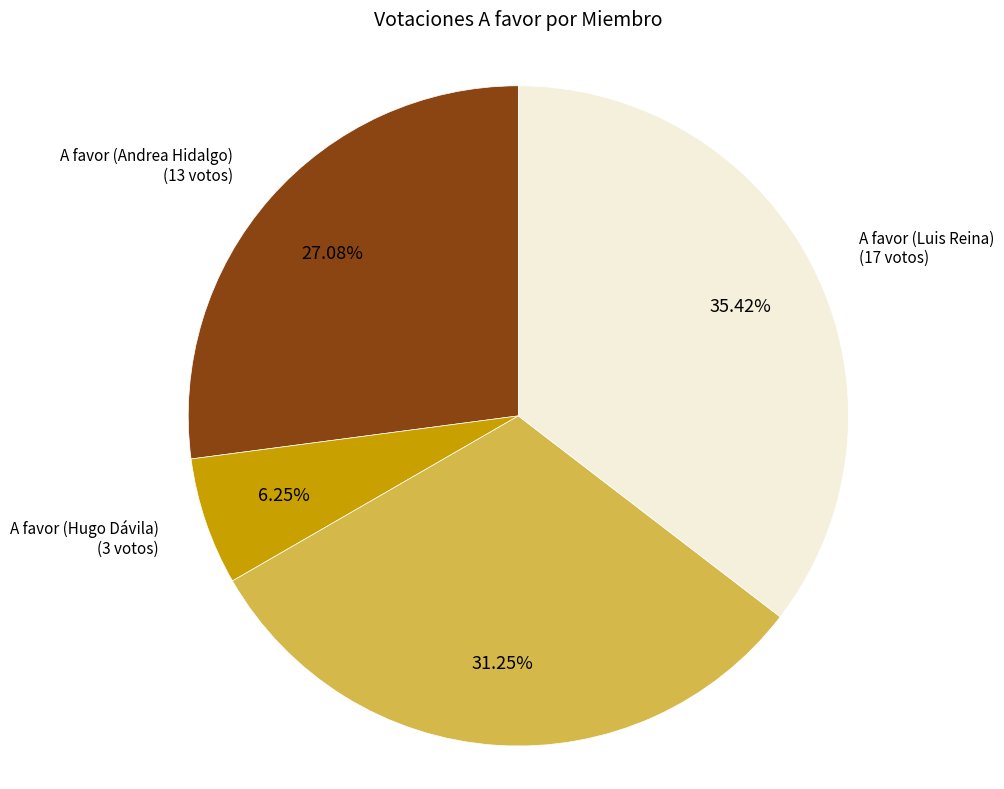

How many segments does this pie chart have?

4